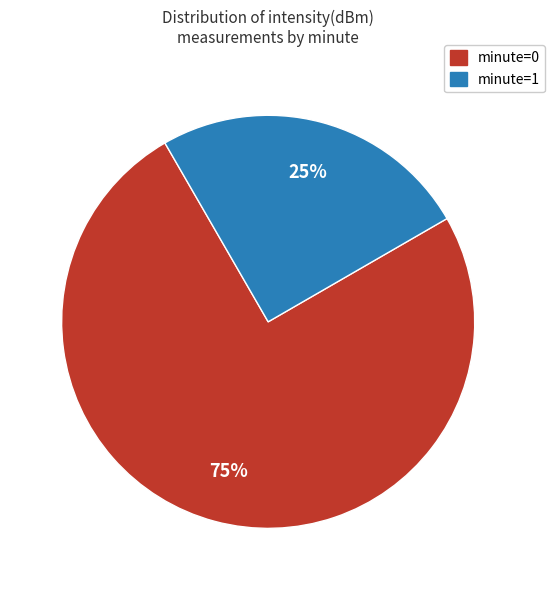

Does any single category account for the majority?

Yes